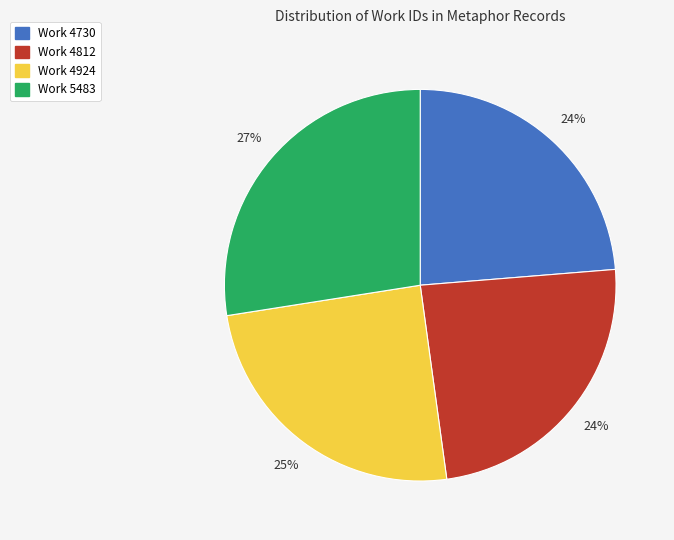

Does Work 4730 represent more than half of the total?

No